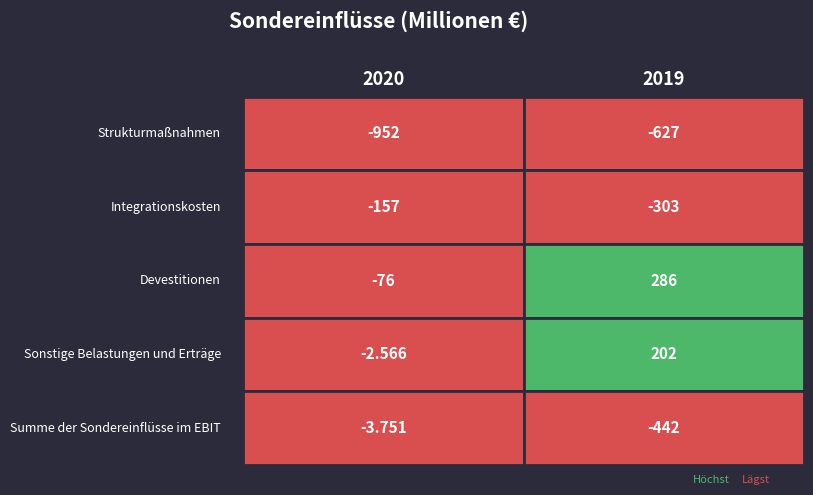

Rank the series by their maximum value, from highest to lowest.

Devestitionen, Sonstige Belastungen und Erträge, Integrationskosten, Summe der Sondereinflüsse im EBIT, Strukturmaßnahmen